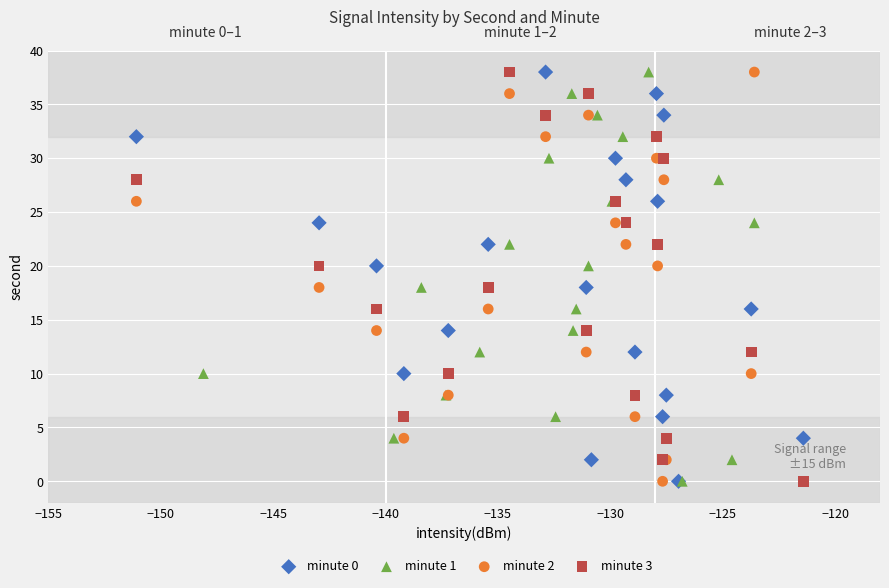

What are all the series names shown in the legend?

minute 0, minute 1, minute 2, minute 3